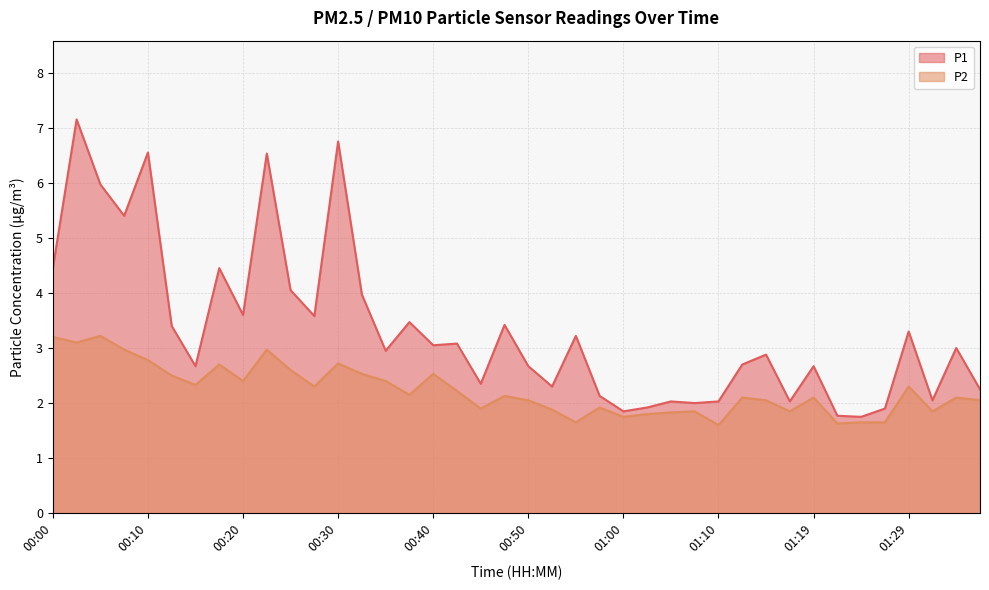

The P2 series shows 2.5 at 01:24. True or false?

False